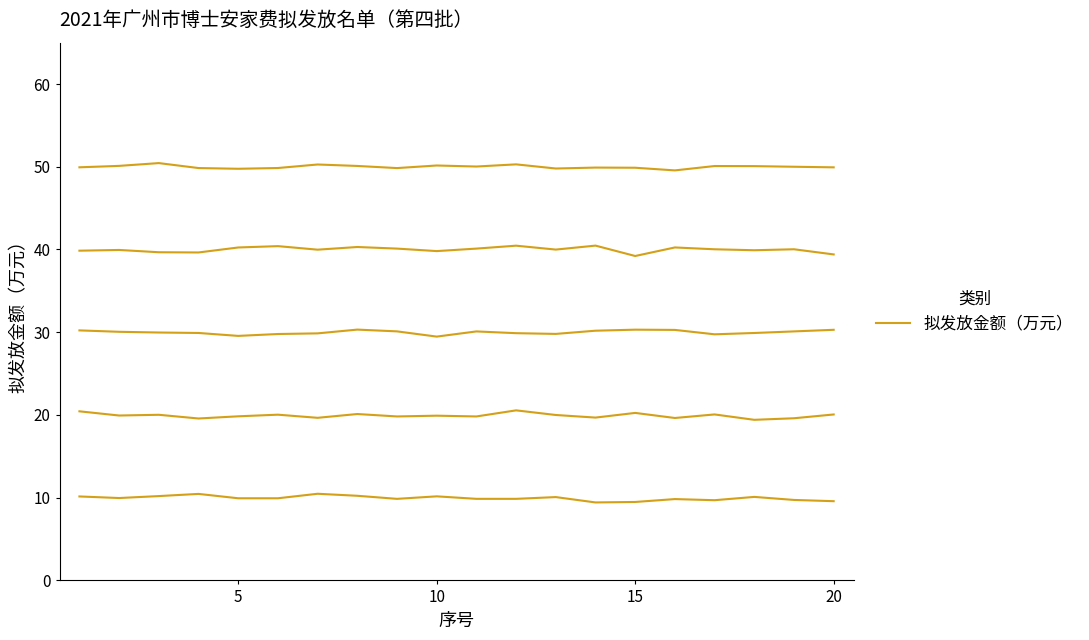

True or false: the data shows 10.2 at 10.

True